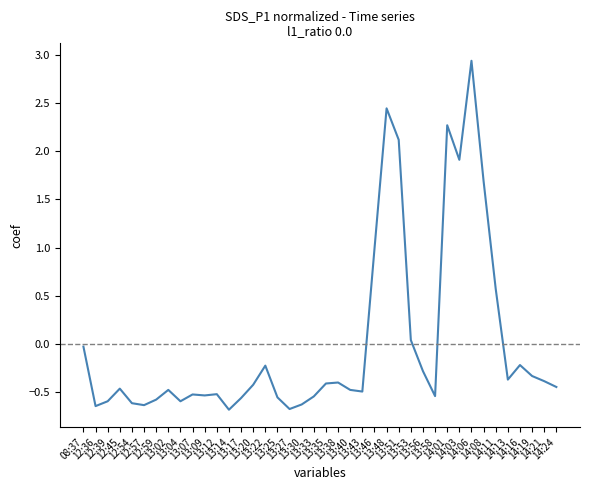

True or false: the data shows -0.8 at 13:17.

False